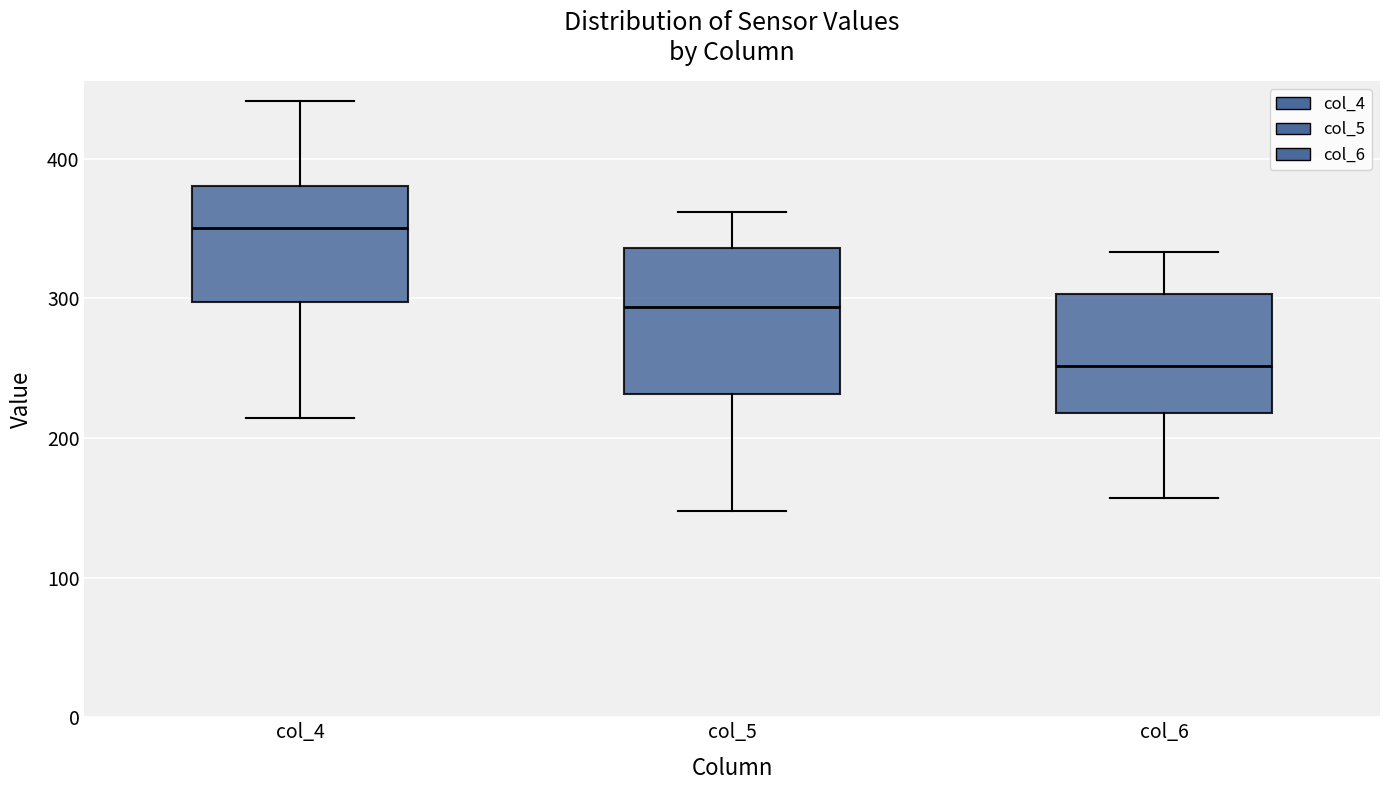

Reading left to right, transcribe this box plot: for each box, give where its median line is, the range the box spans, and where its two whiskers end, as read against the y-axis. The values are not printed on the chart, so give them approximately, as read against the axis.

col_4: median 350, box 300 to 380, whiskers 210 to 440
col_5: median 290, box 230 to 340, whiskers 150 to 360
col_6: median 250, box 220 to 300, whiskers 160 to 330